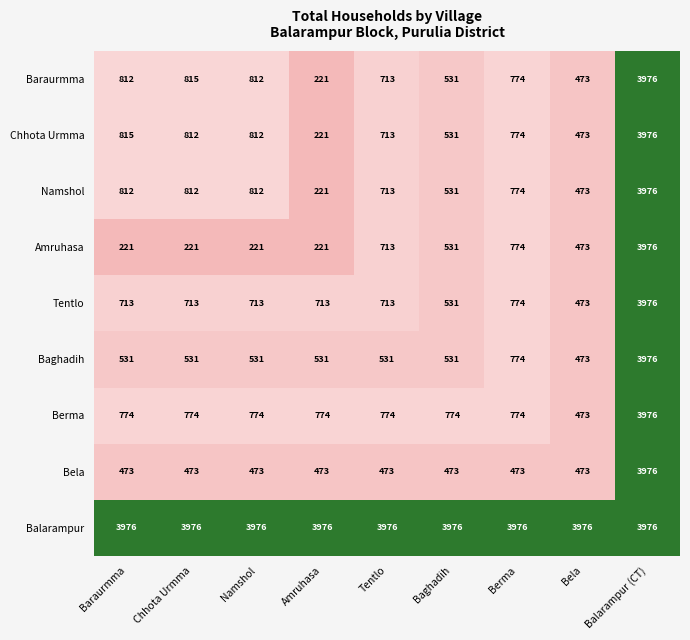

Is it true that Amruhasa equals 531 at Baghadih?

True